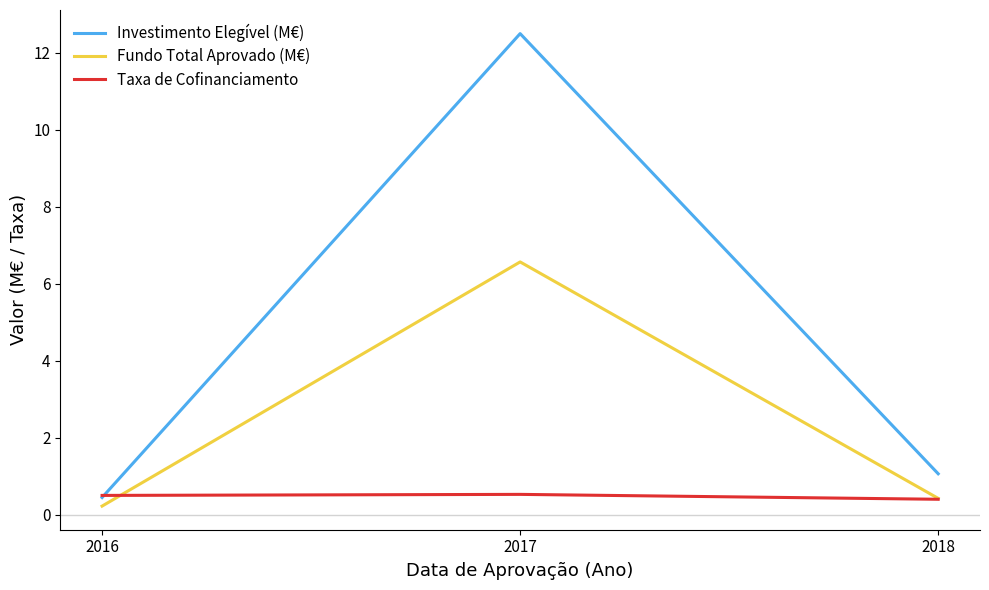

At which category is the sum across all series the highest?

2017